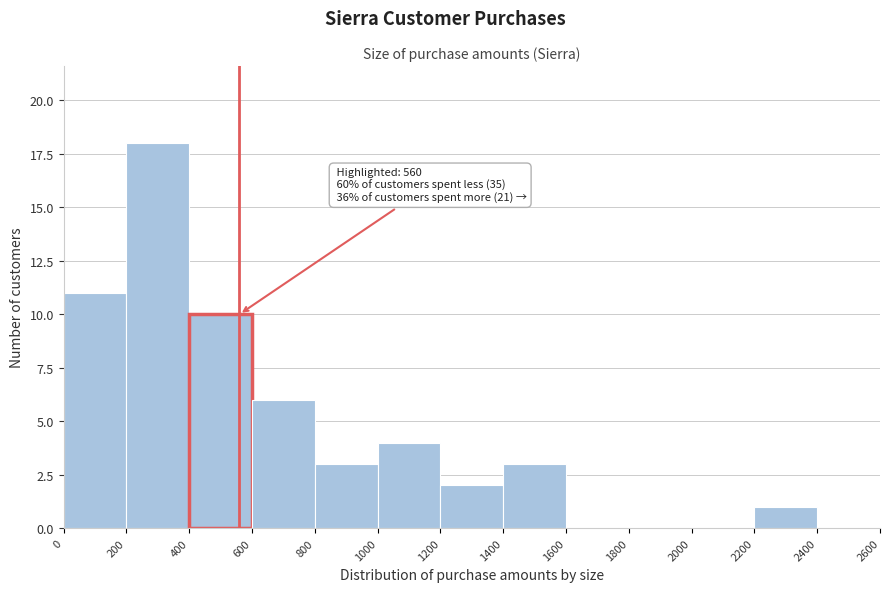

Over which range of the x-axis is the bar tallest?

200 to 400